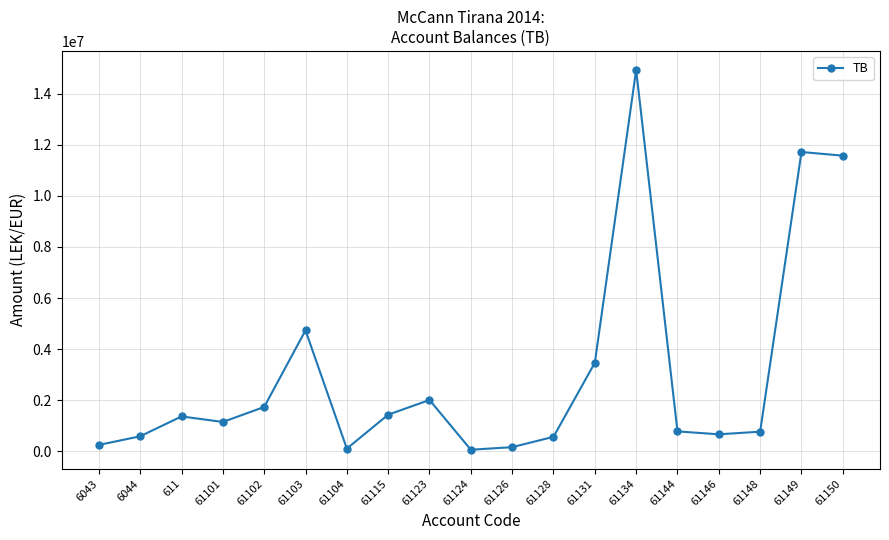

How many lines are shown in the chart?

1